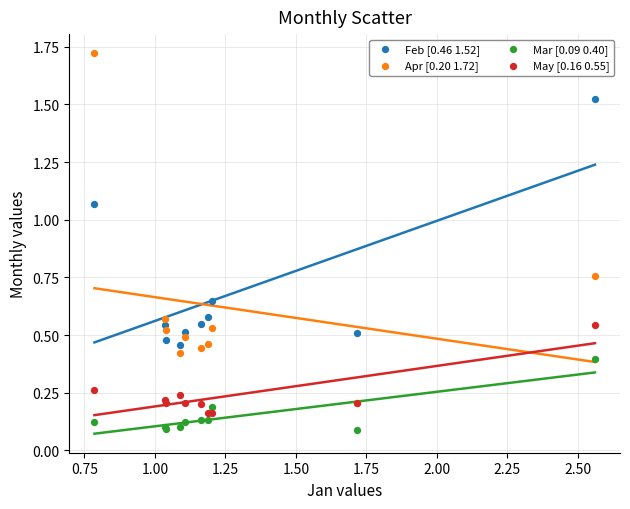

Which series has the largest Y range (max minus min)?

Apr [0.20 1.72]